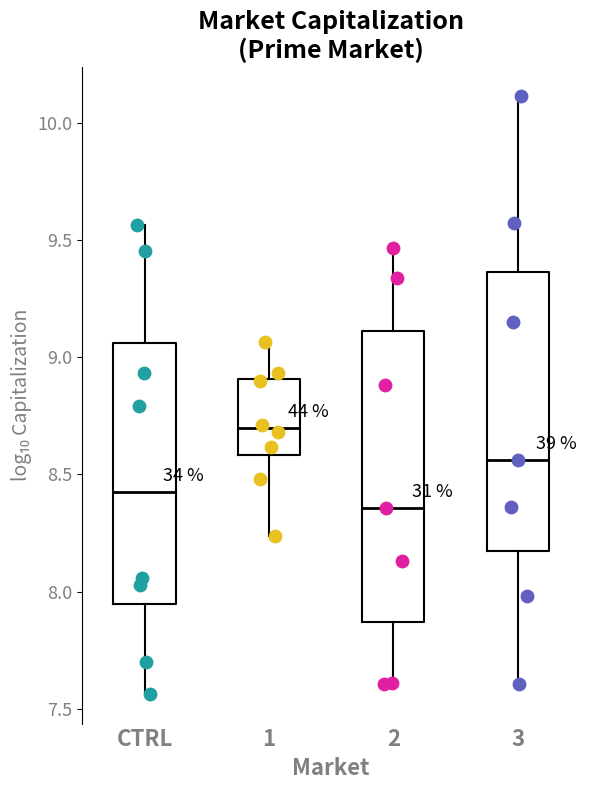

Which box has the highest median line?

1